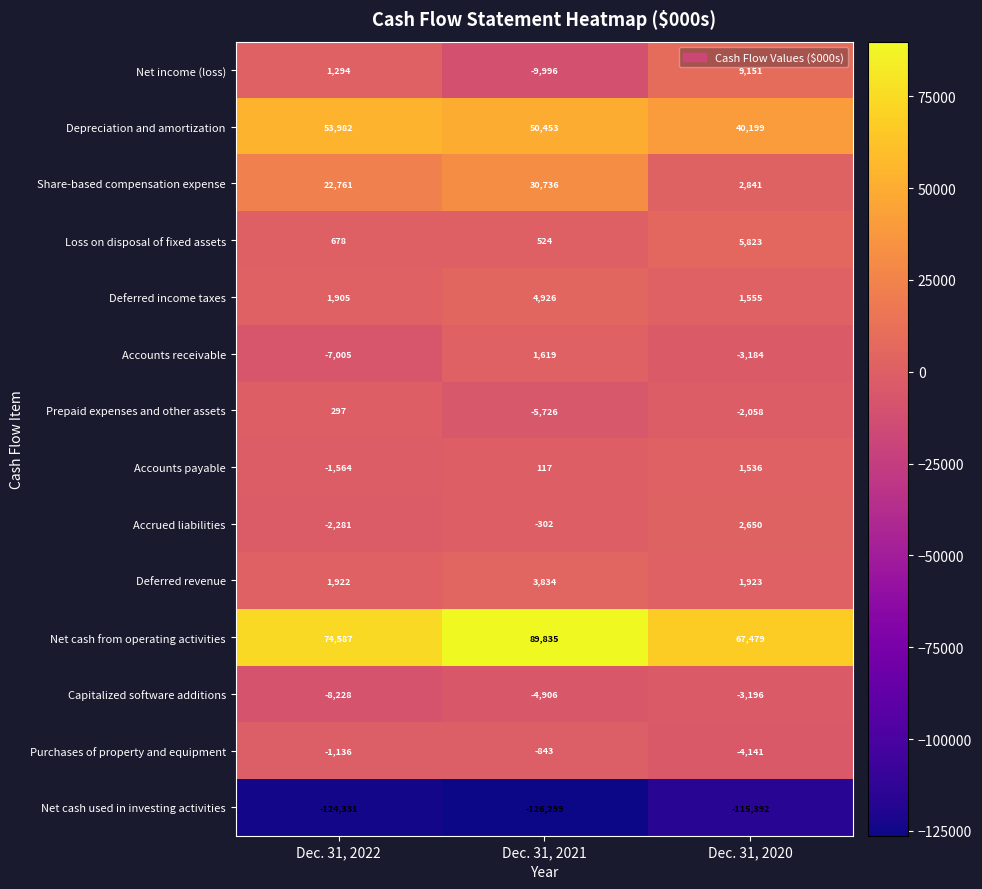

What is the highest value of the Net cash used in investing activities series?

-115392